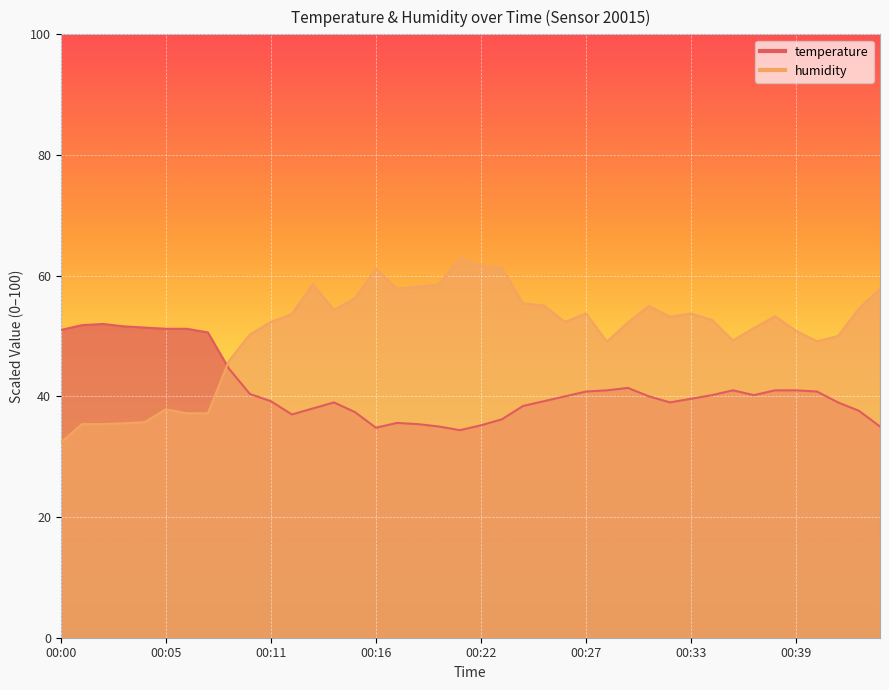

Which has a higher value, 00:34 or 00:11?

00:34